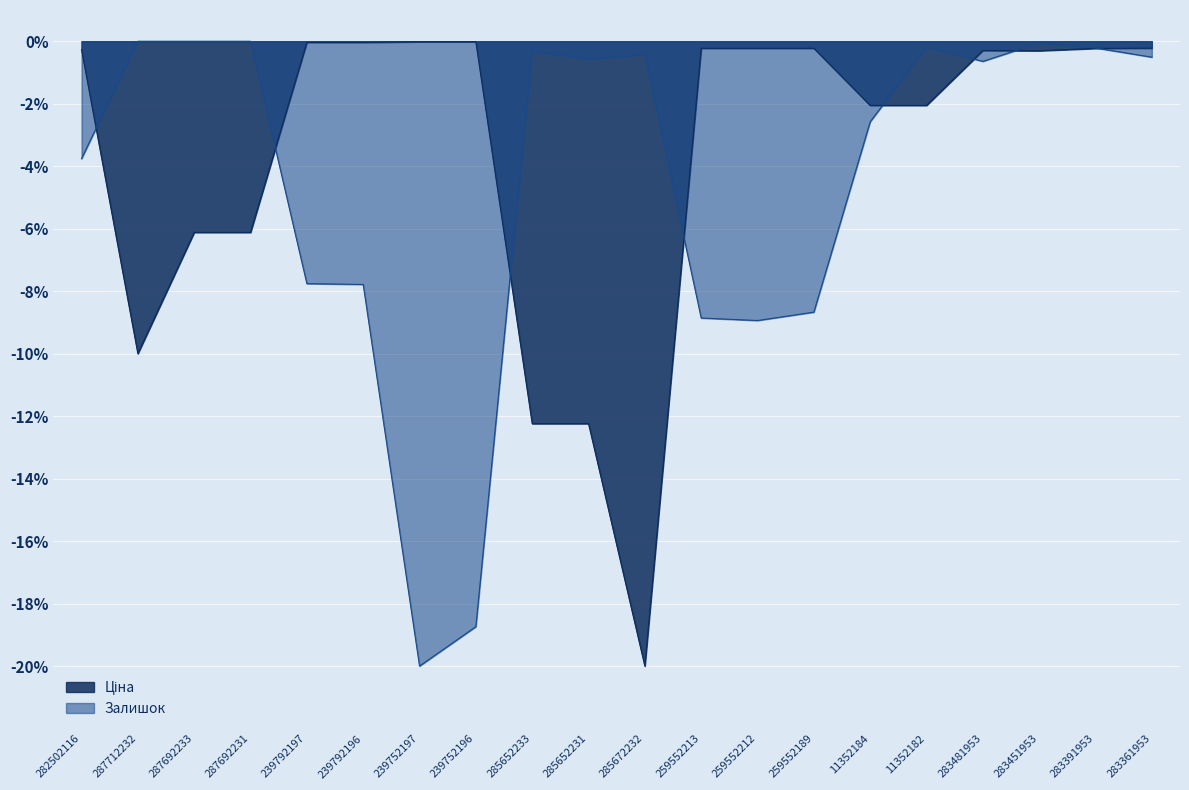

In Ціна, how many points are lower than both neighbors (excluding endpoints)?

3